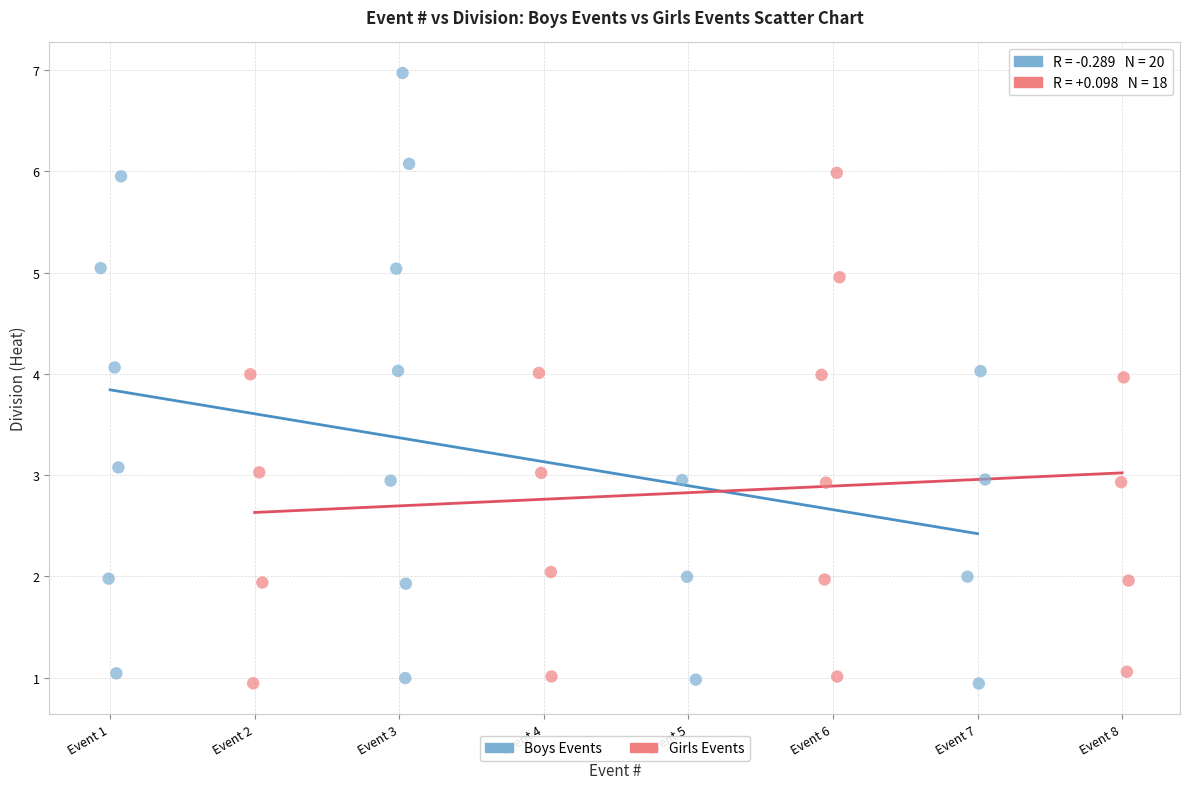

Which series has the largest Y range (max minus min)?

Boys Events